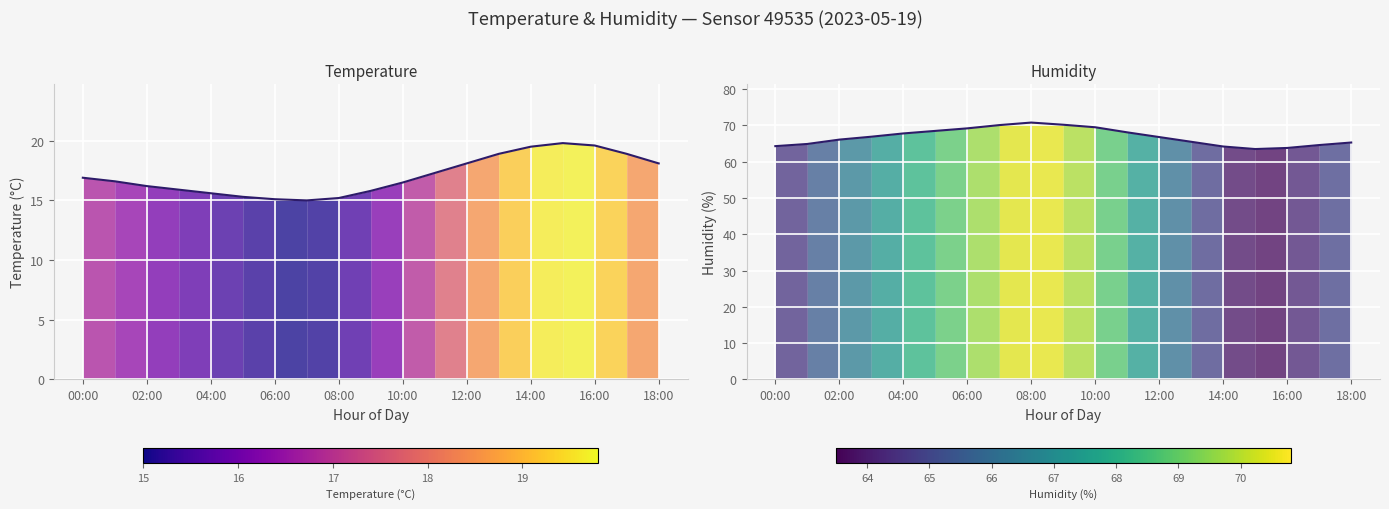

The humidity series shows 34.8 at 11. True or false?

False